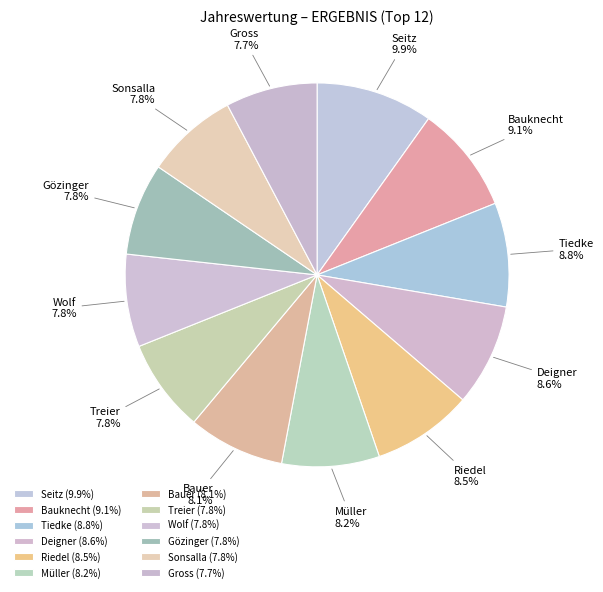

What is the ratio of the value at Riedel to the value at Müller?

1.0